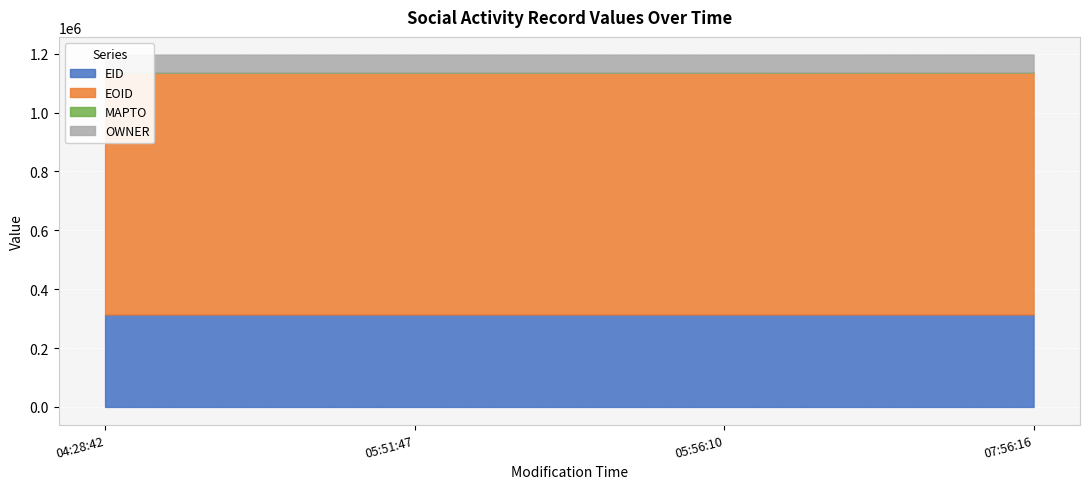

What is the minimum value for OWNER?

60171